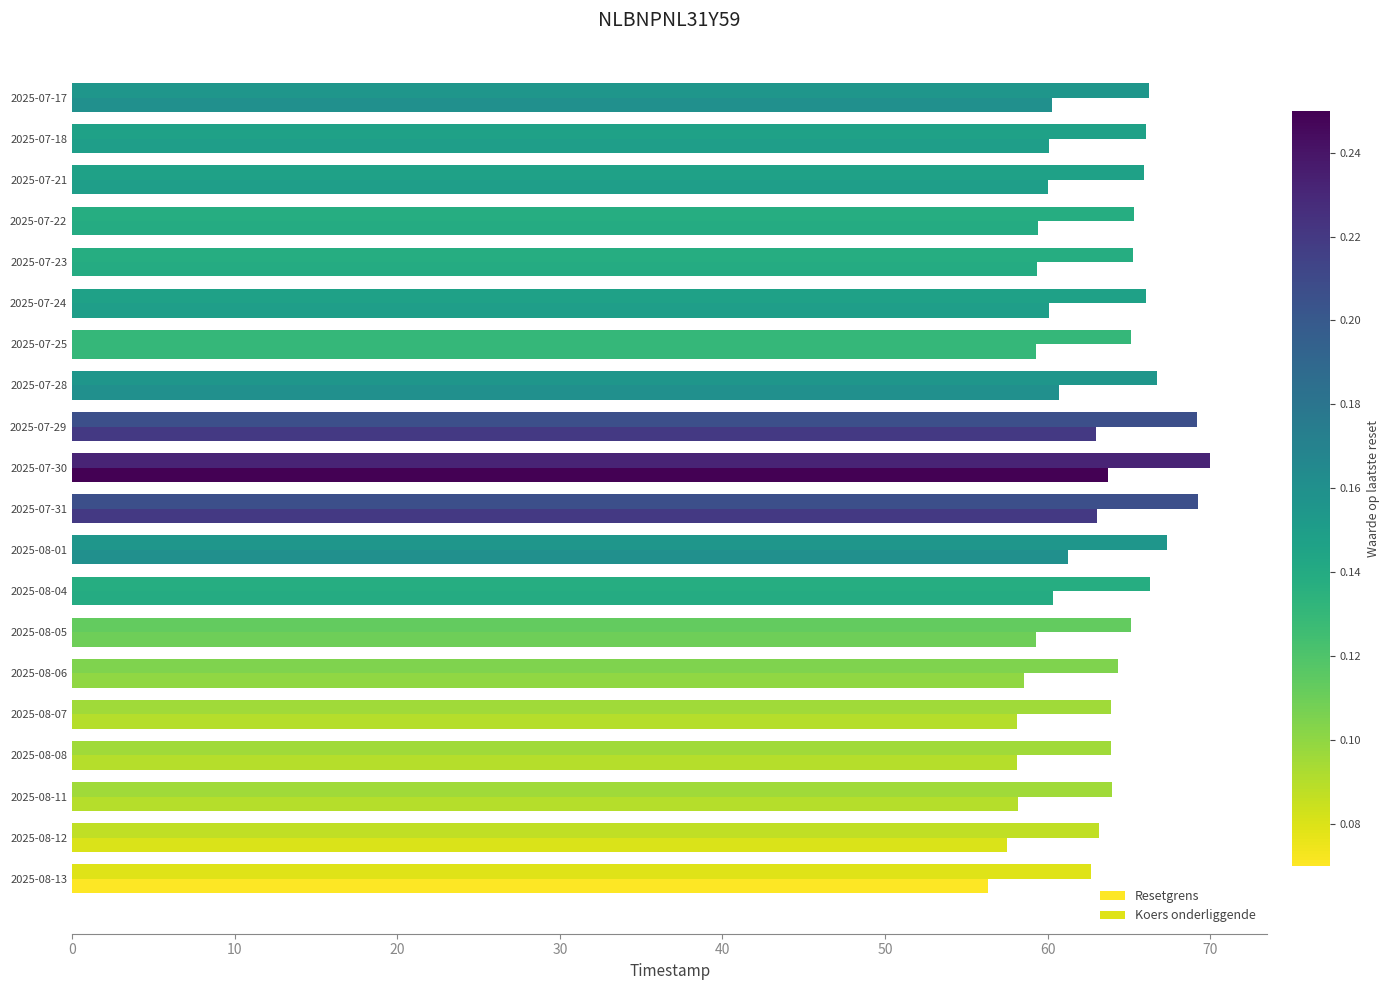

How many categories are shown in the chart?

20